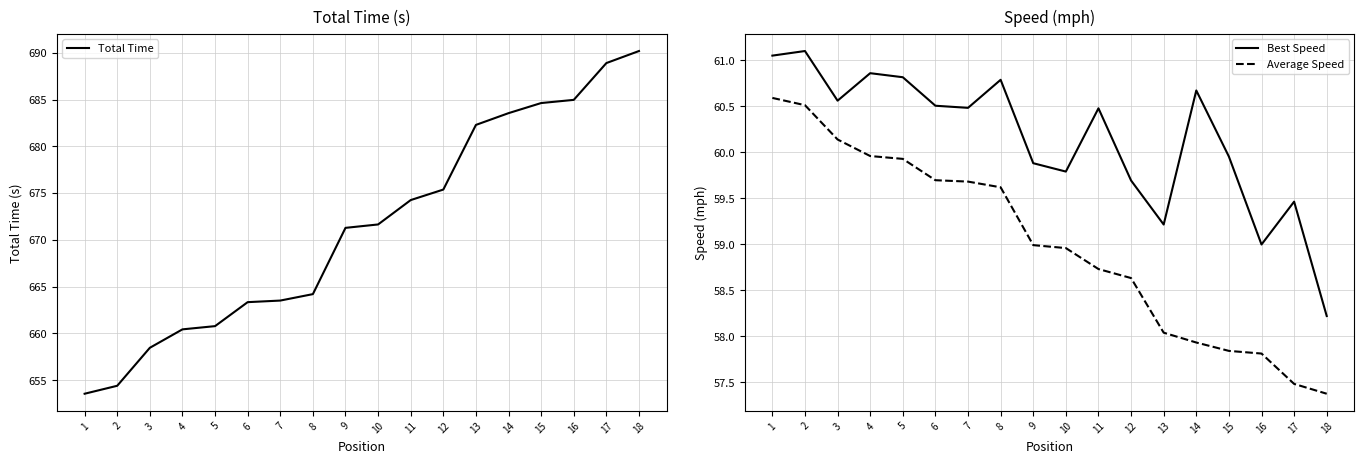

The Average Speed series shows 58.6 at 12. True or false?

True